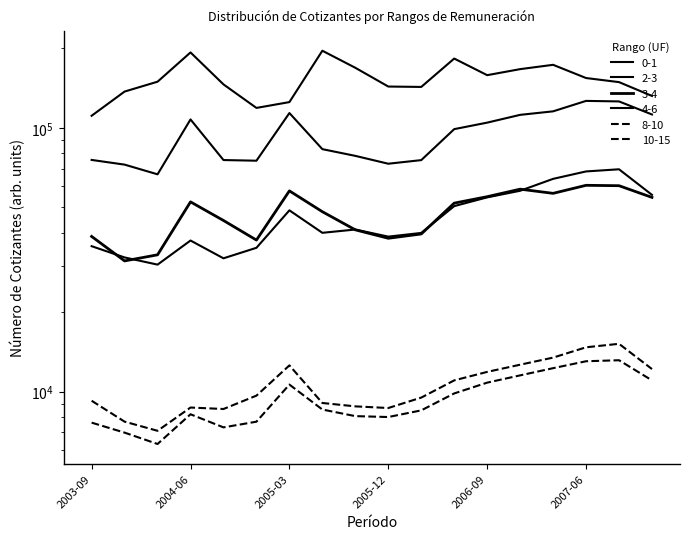

At which category is the sum across all series the highest?

2007-06